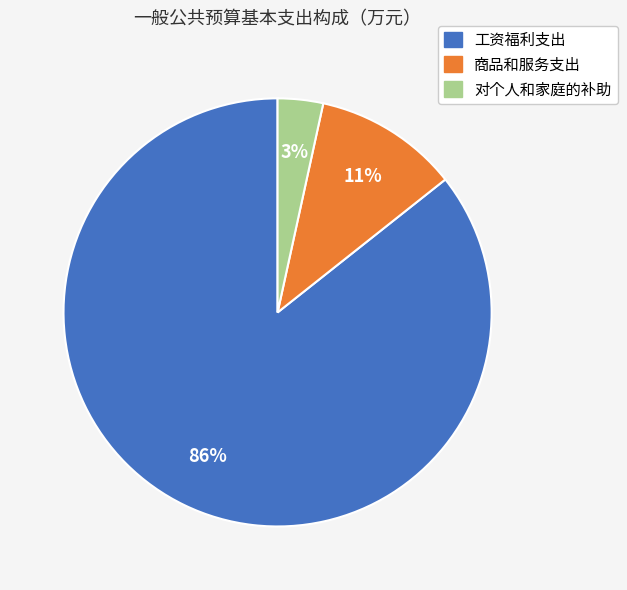

Combined, do 工资福利支出 and 对个人和家庭的补助 account for over 50%?

Yes